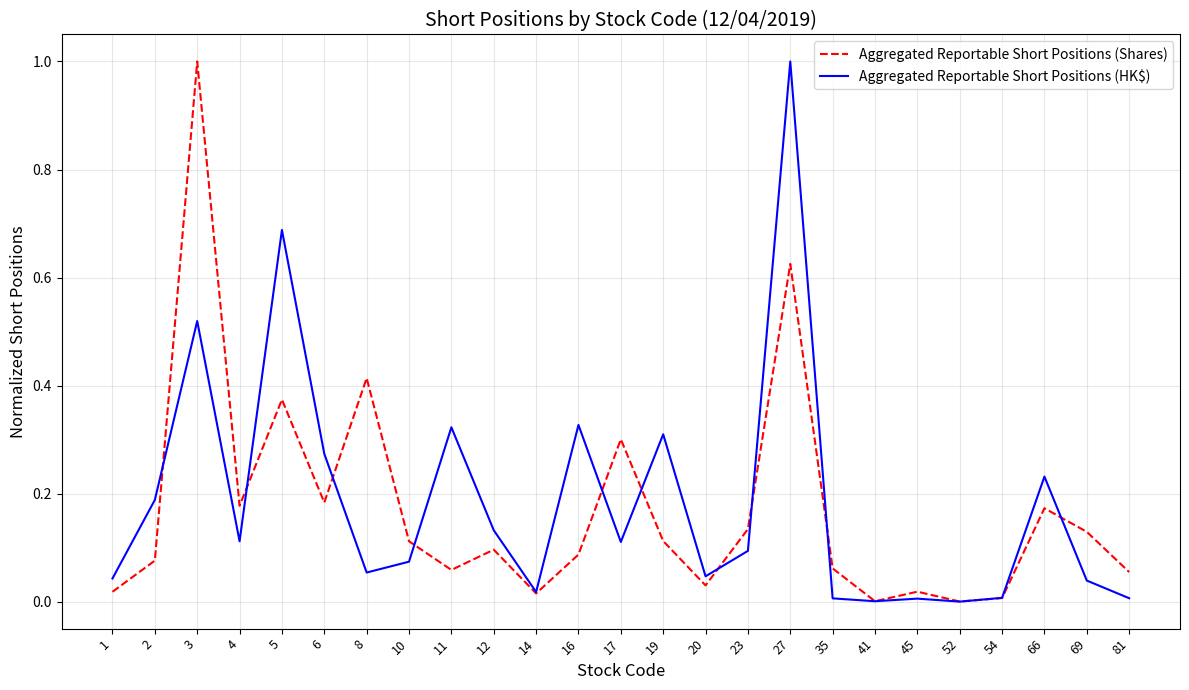

Where do Aggregated Reportable Short Positions (Shares) and Aggregated Reportable Short Positions (HK$) first cross each other?

2 and 3